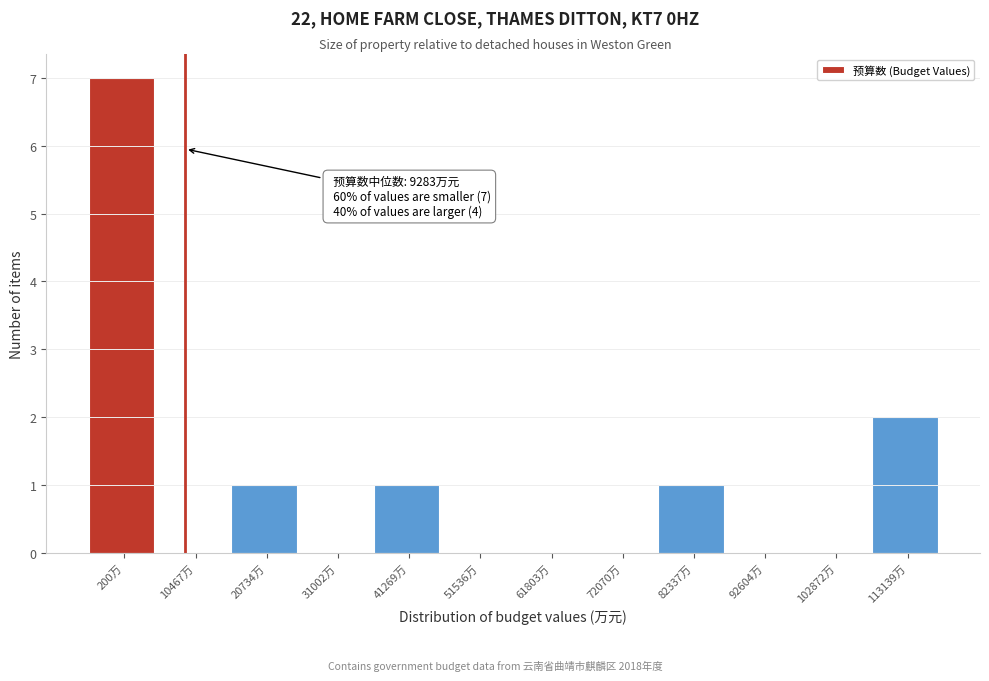

Reading left to right, extract all data points from this chart.

200万=7	10467万=0	20734万=1	31002万=0	41269万=1	51536万=0	61803万=0	72070万=0	82337万=1	92604万=0	102872万=0	113139万=2